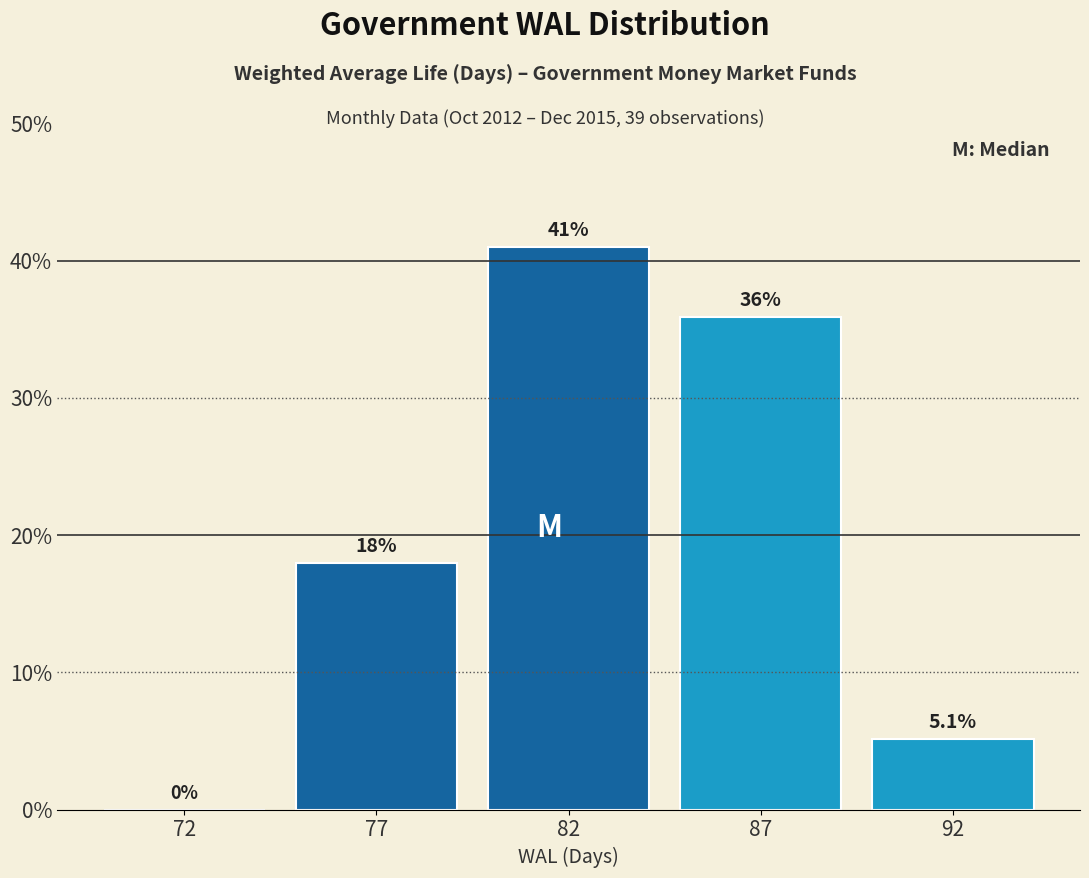

Reading right to left, list all the values displayed in this chart.

92=5.1	87=35.9	82=41.0	77=17.9	72=0.0